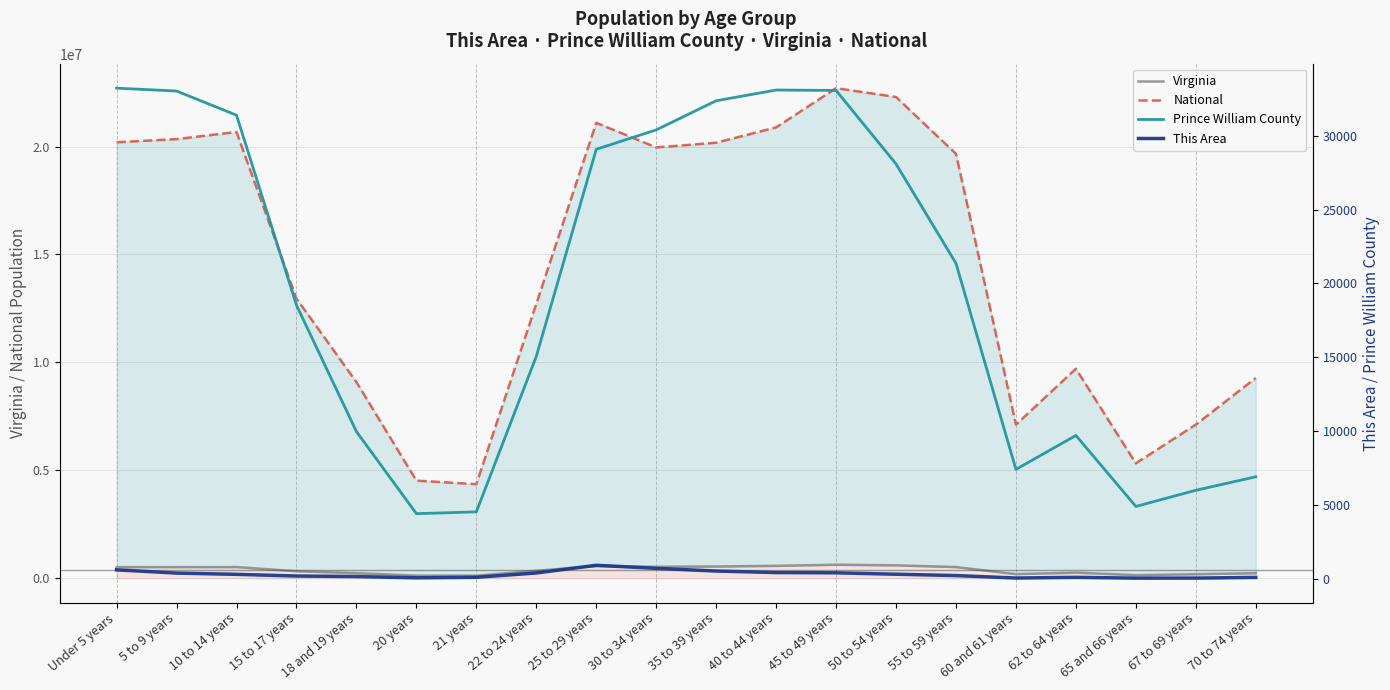

The value of Prince William County at 35 to 39 years is 32370. True or false?

True